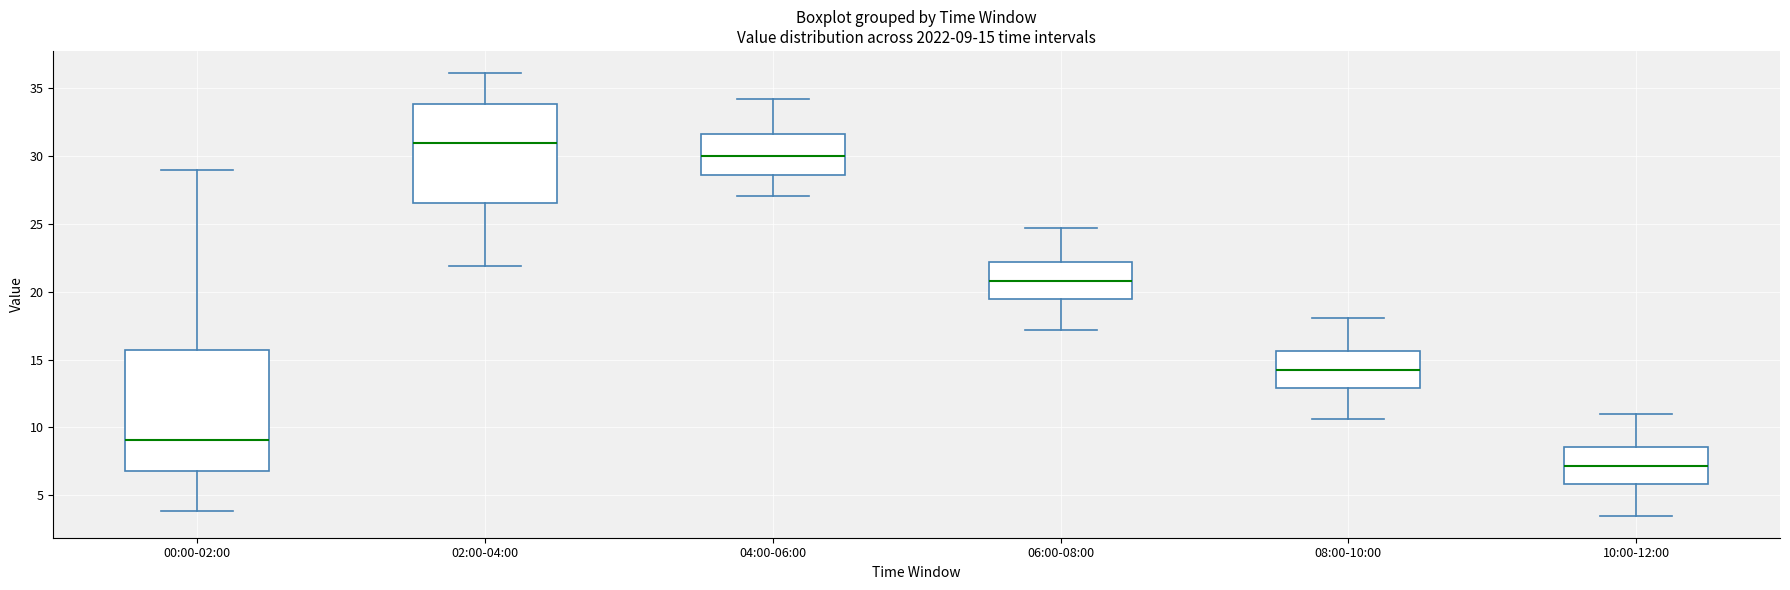

Comparing the boxes themselves (not the whiskers), which one is the tallest?

00:00-02:00